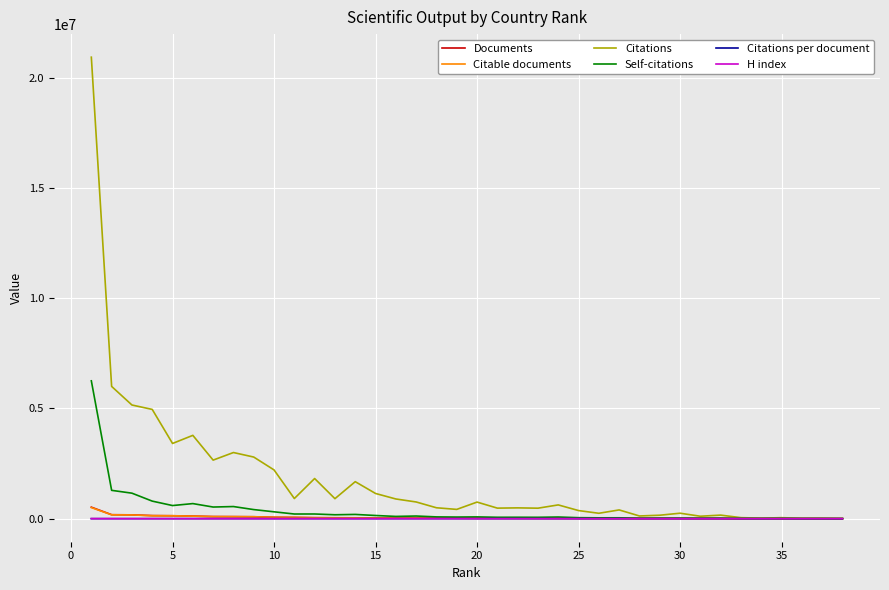

What is the difference between the maximum and minimum values in the Citations per document series?

35.0